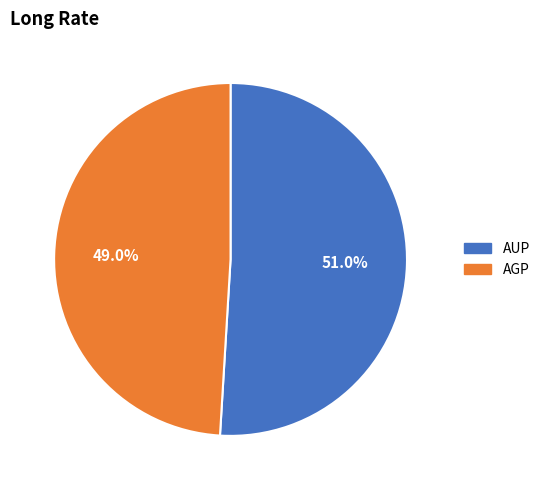

Does AUP represent more than half of the total?

Yes